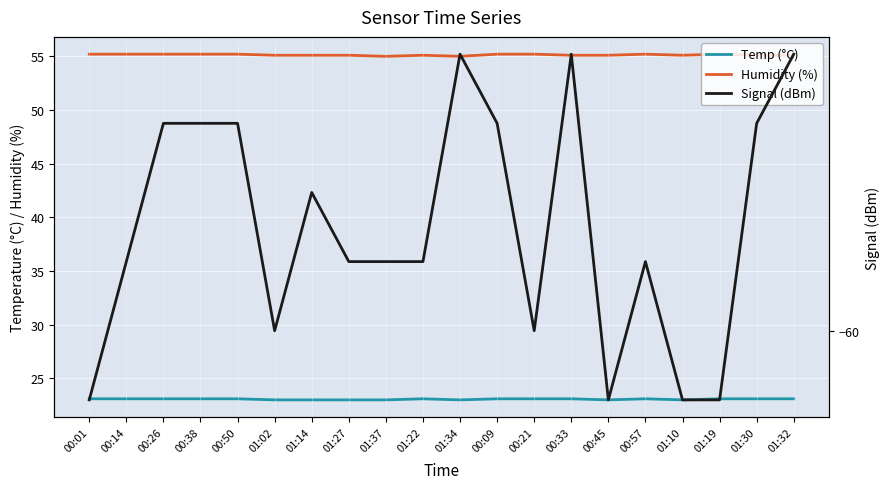

What is the value of the Temp (°C) point at the 11th from the left?

23.0